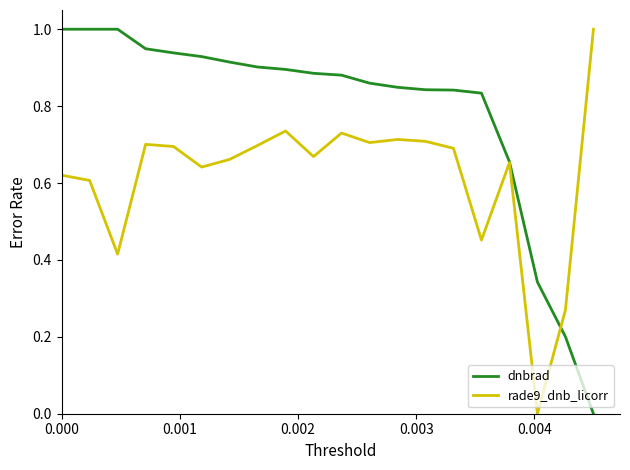

True or false: rade9_dnb_licorr has more than 1 interior local peaks.

True